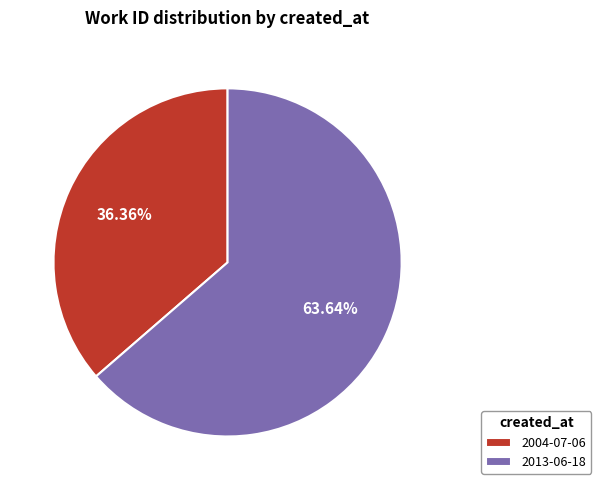

The 2013-06-18 slice represents 71% of the pie. True or false?

False